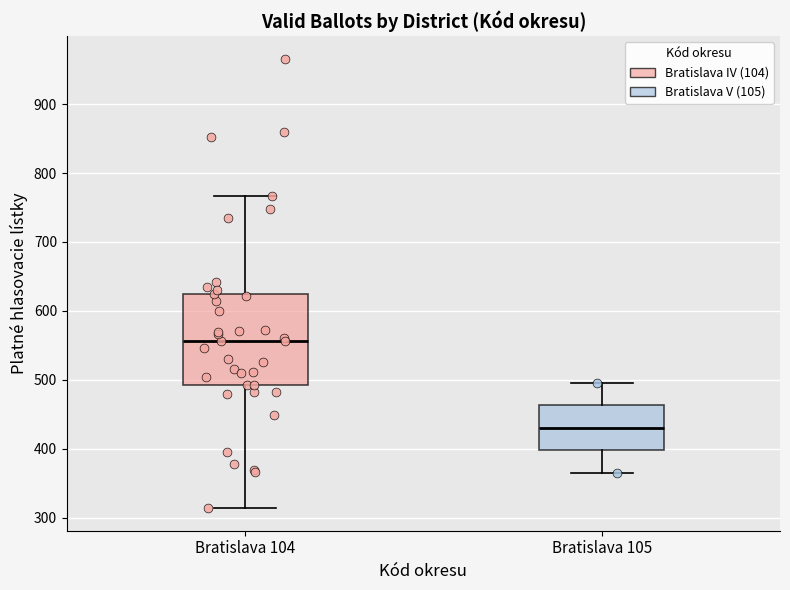

Which box has the highest median line?

Bratislava 104